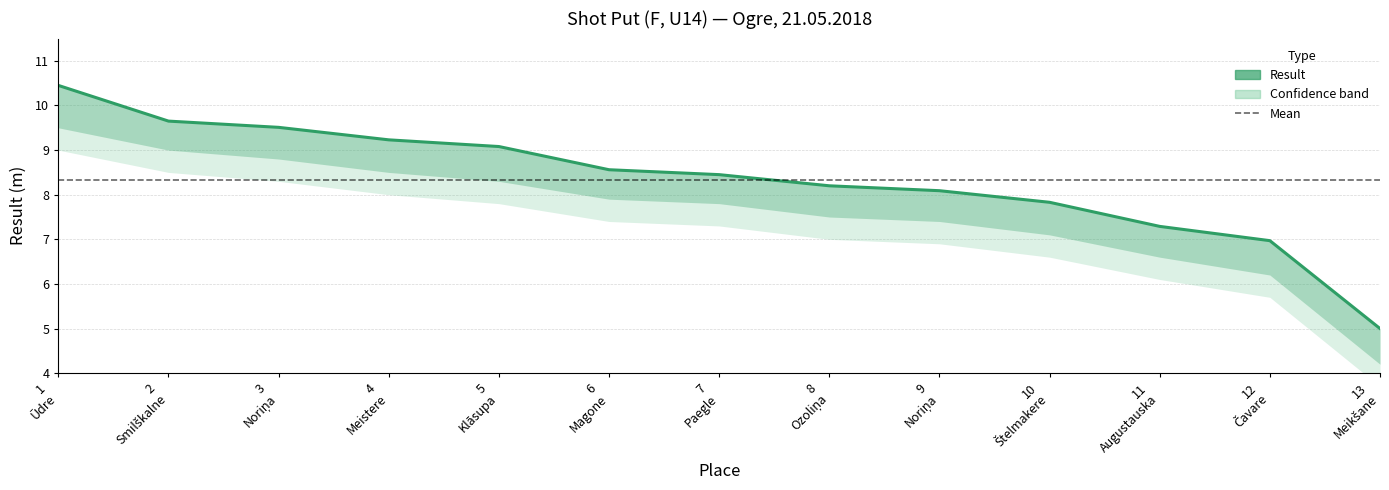

Count the number of categories in the chart.

13